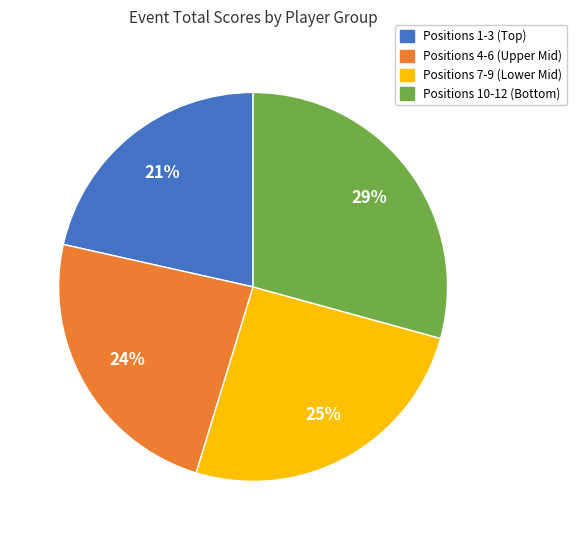

Is there any slice that represents more than half of the pie?

No